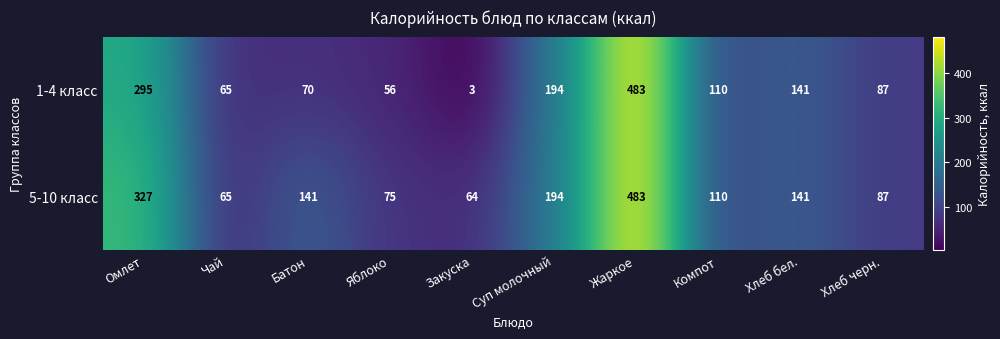

List the series in order of their overall mean, lowest first.

1-4 класс, 5-10 класс